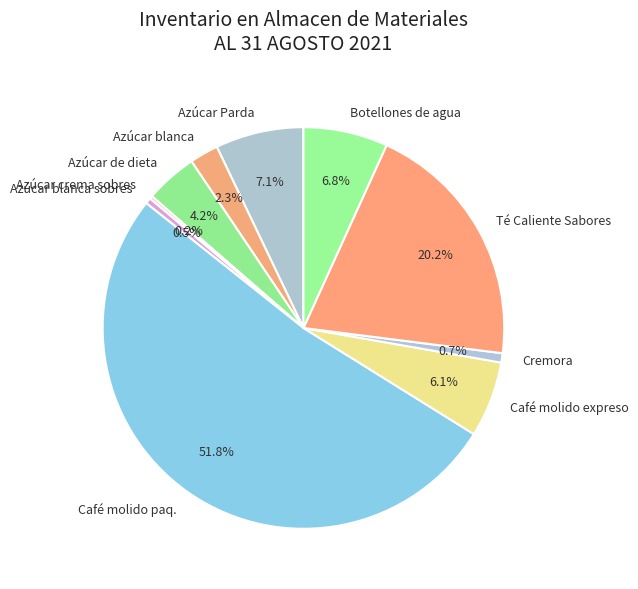

What is the largest slice in the pie chart?

Café molido paq.